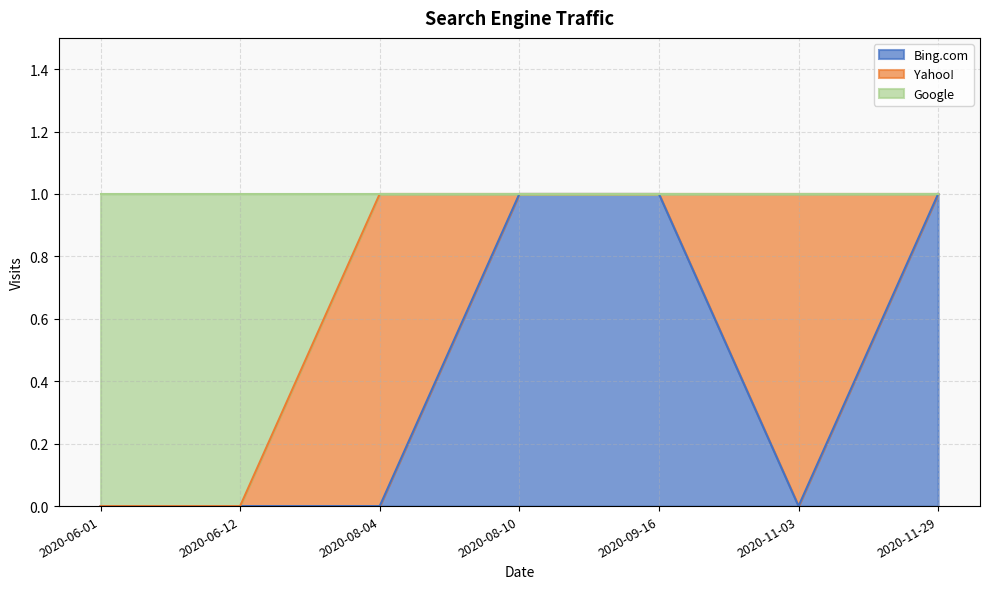

Is the value of Google at 2020-11-03 greater than the value of Bing.com at 2020-08-10?

No